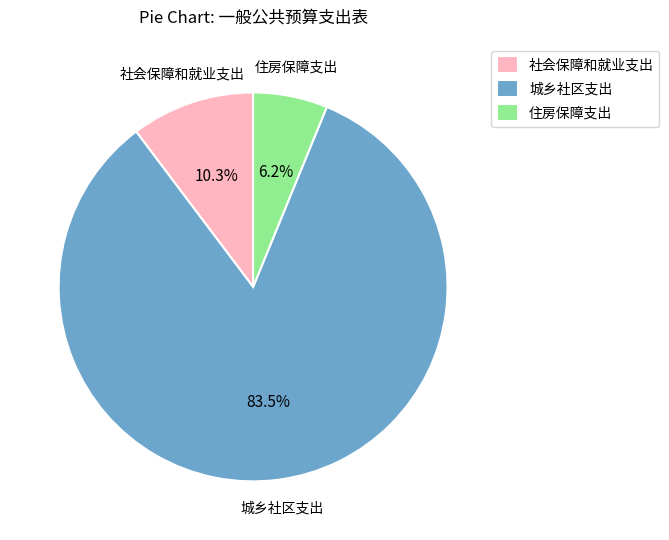

To the nearest percent, what percentage of the pie is 住房保障支出?

6%